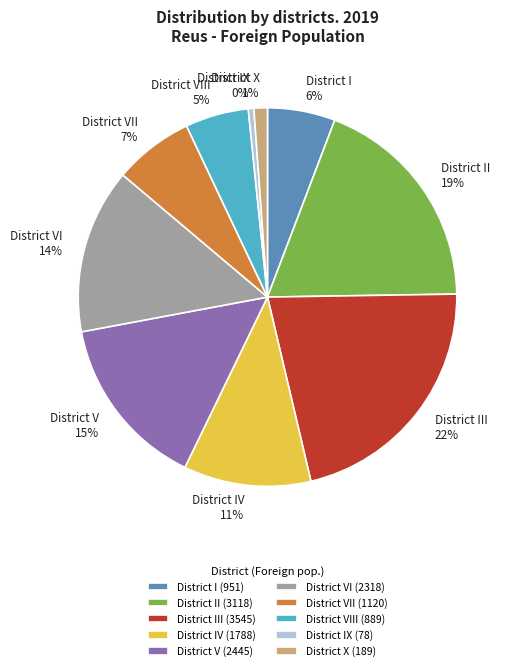

To the nearest percent, what is the combined percentage of District V and District VII?

22%